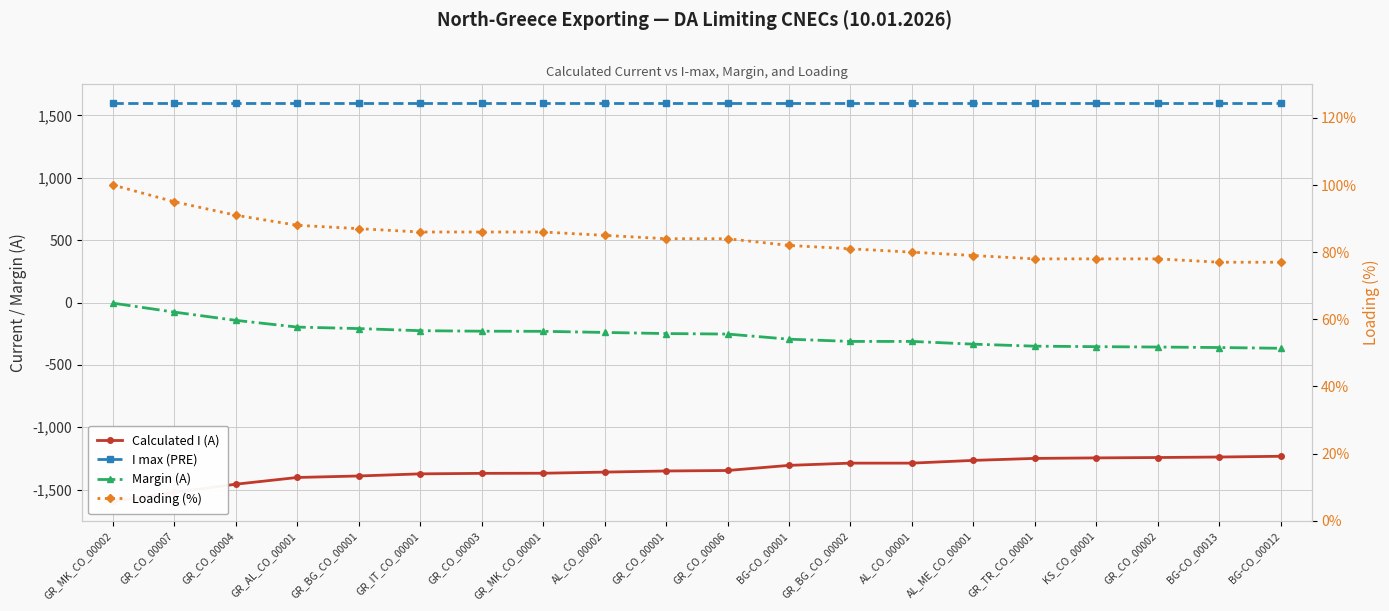

How many categories are shown in the chart?

20